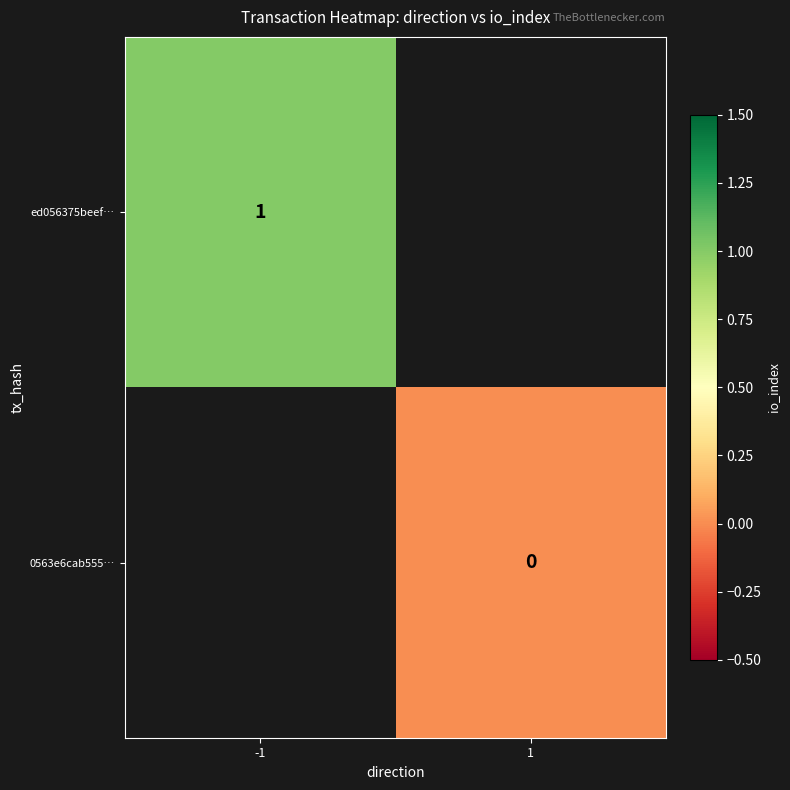

Which has a higher value, -1 or 1?

1